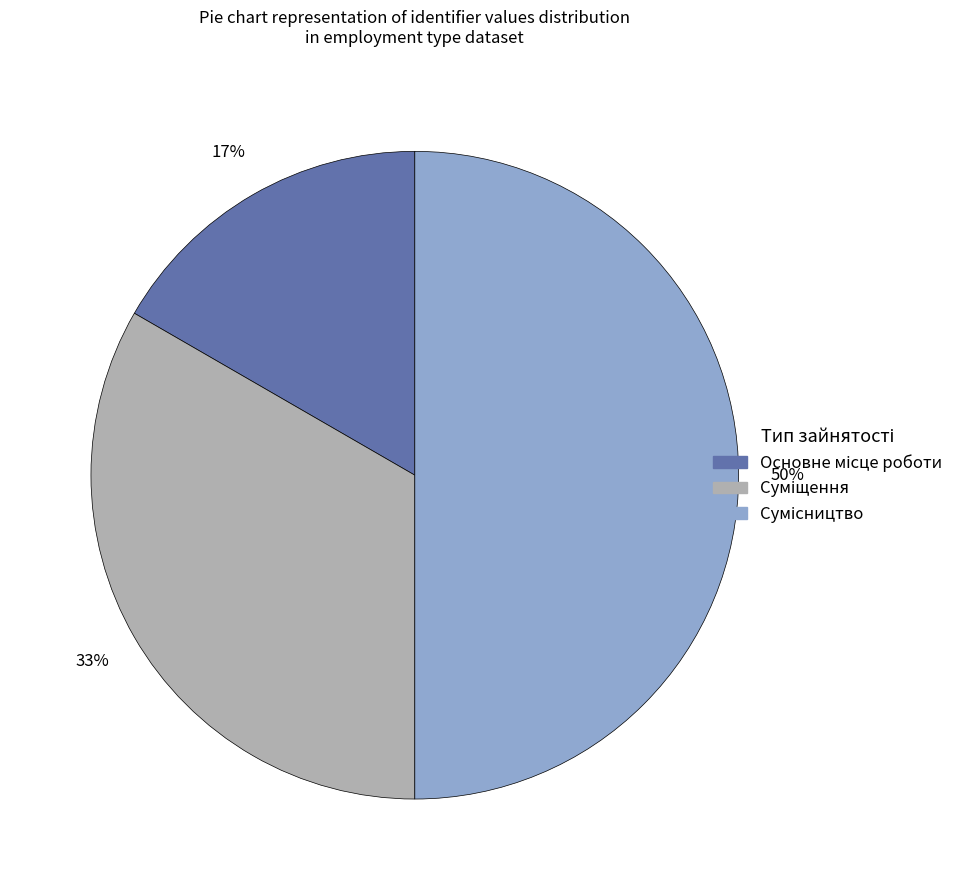

To the nearest percent, what is the difference between the largest and smallest slice percentages?

33%